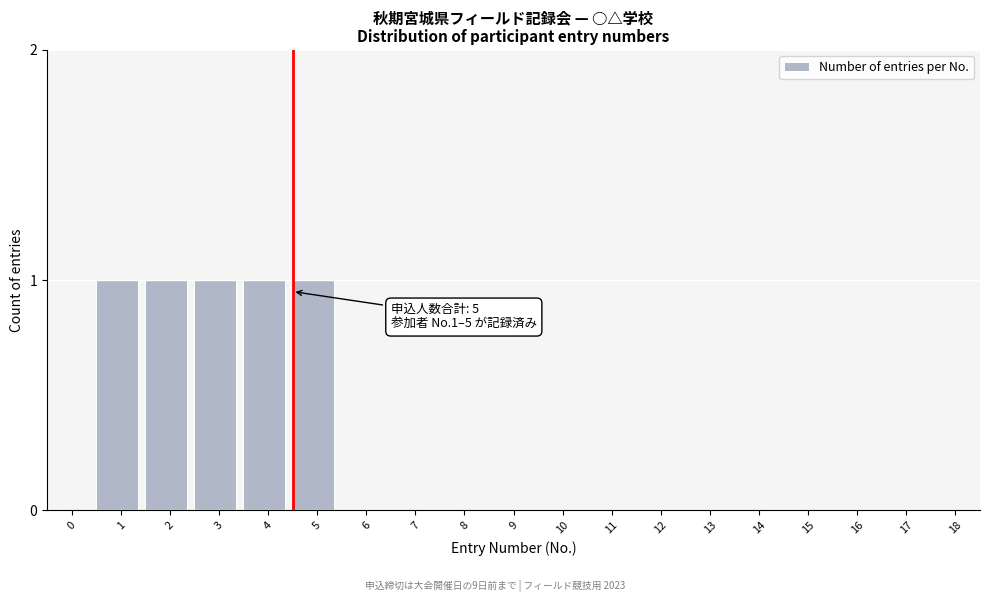

Reading left to right, list all the values displayed in this chart.

0=0	1=1	2=1	3=1	4=1	5=1	6=0	7=0	8=0	9=0	10=0	11=0	12=0	13=0	14=0	15=0	16=0	17=0	18=0